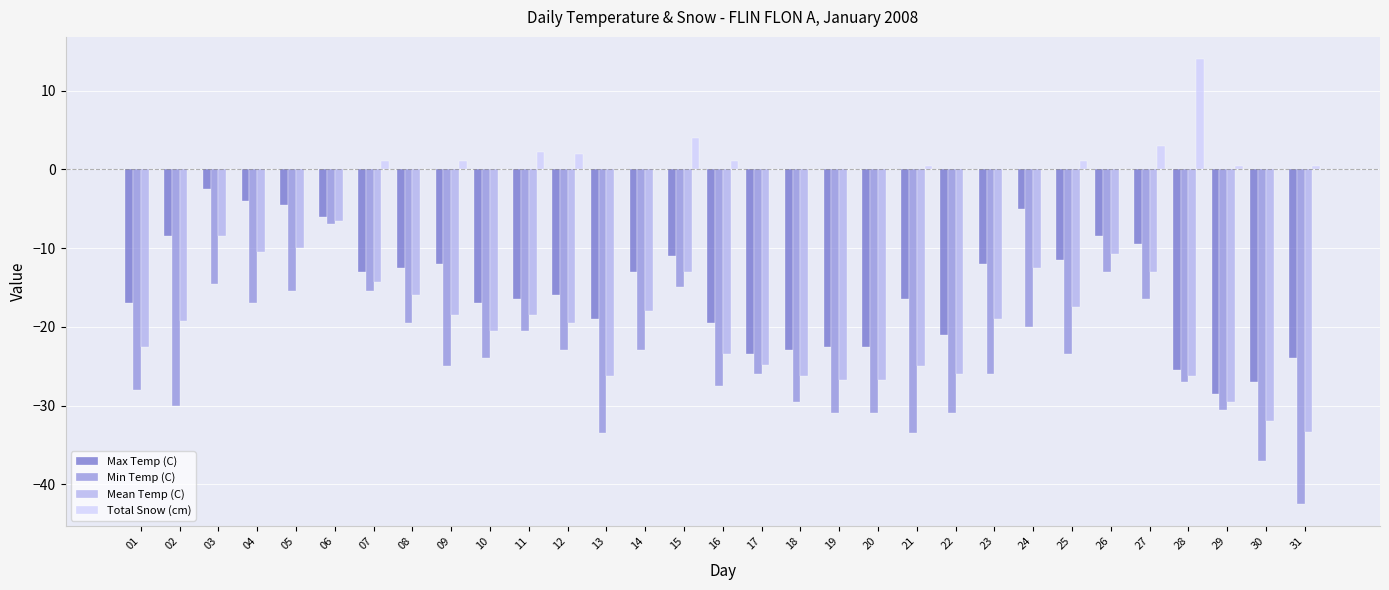

Is it true that Max Temp (C) equals -11.3 at 13?

False